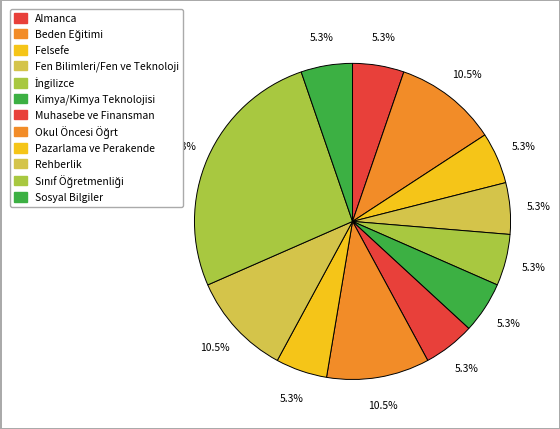

How many segments does this pie chart have?

12